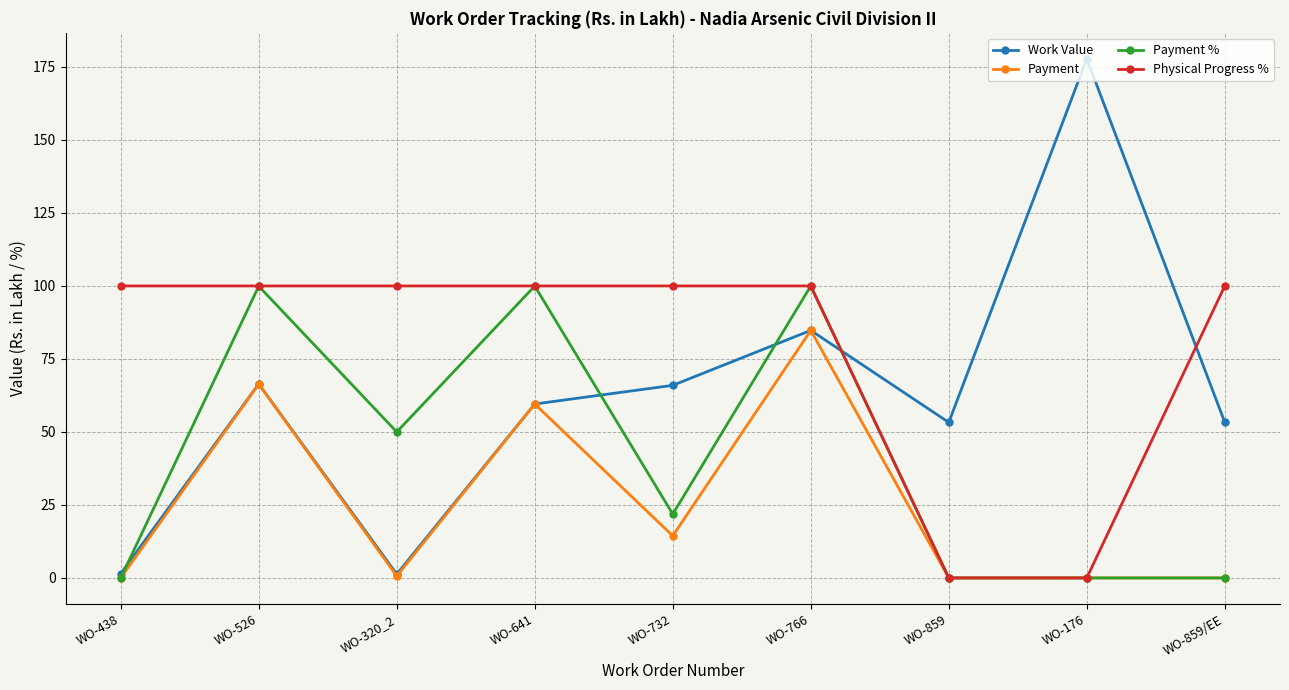

What position from the left is WO-526?

2